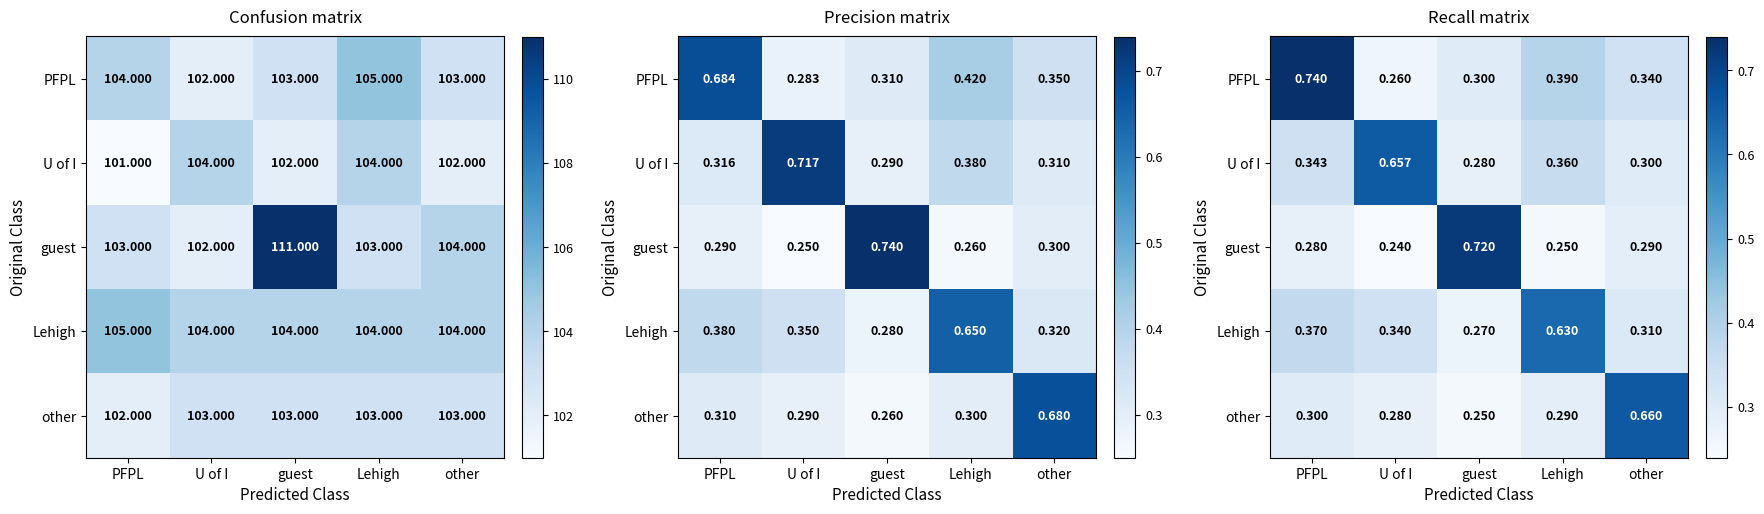

What is the difference between the highest and lowest values at other?

0.4